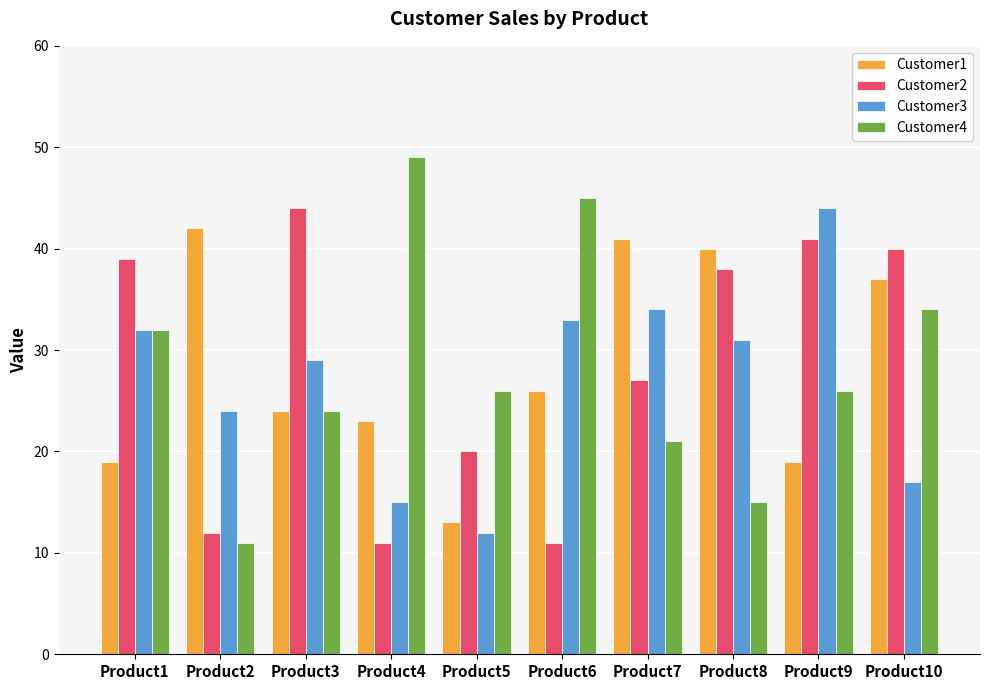

At how many categories does at least one series exceed 43?

4